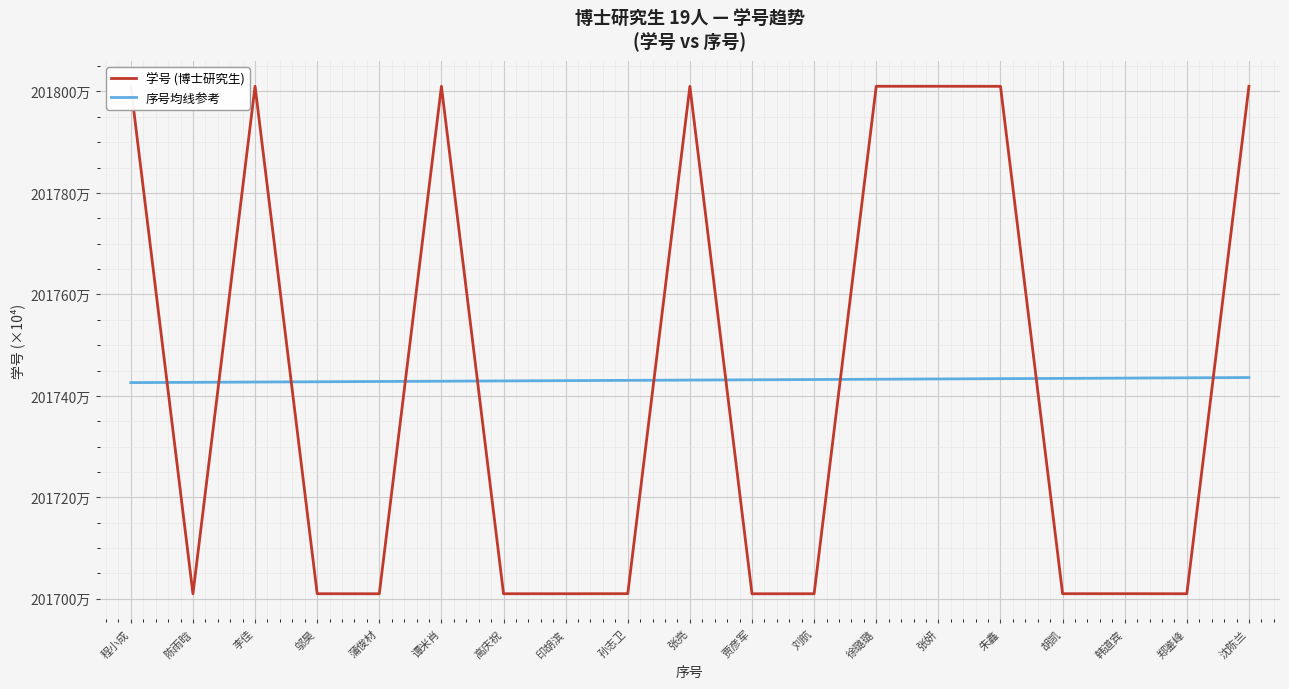

Reading right to left, extract all data points from this chart.

学号 (博士研究生): 沈陈兰=201801.0	郑鉴峰=201701.0	韩道宾=201701.0	胡凯=201701.0	朱鑫=201801.0	张妍=201801.0	徐璐璐=201801.0	刘航=201701.0	贾彦军=201701.0	张亮=201801.0	孙志卫=201701.0	印胡滨=201701.0	高庆祝=201701.0	谭米肖=201801.0	蒲俊材=201701.0	邬昊=201701.0	李佳=201801.0	陈雨晗=201701.0	程小成=201801.0
序号均线参考: 沈陈兰=201743.6	郑鉴峰=201743.6	韩道宾=201743.5	胡凯=201743.4	朱鑫=201743.4	张妍=201743.3	徐璐璐=201743.3	刘航=201743.2	贾彦军=201743.2	张亮=201743.1	孙志卫=201743.1	印胡滨=201743.0	高庆祝=201742.9	谭米肖=201742.9	蒲俊材=201742.8	邬昊=201742.8	李佳=201742.7	陈雨晗=201742.7	程小成=201742.6